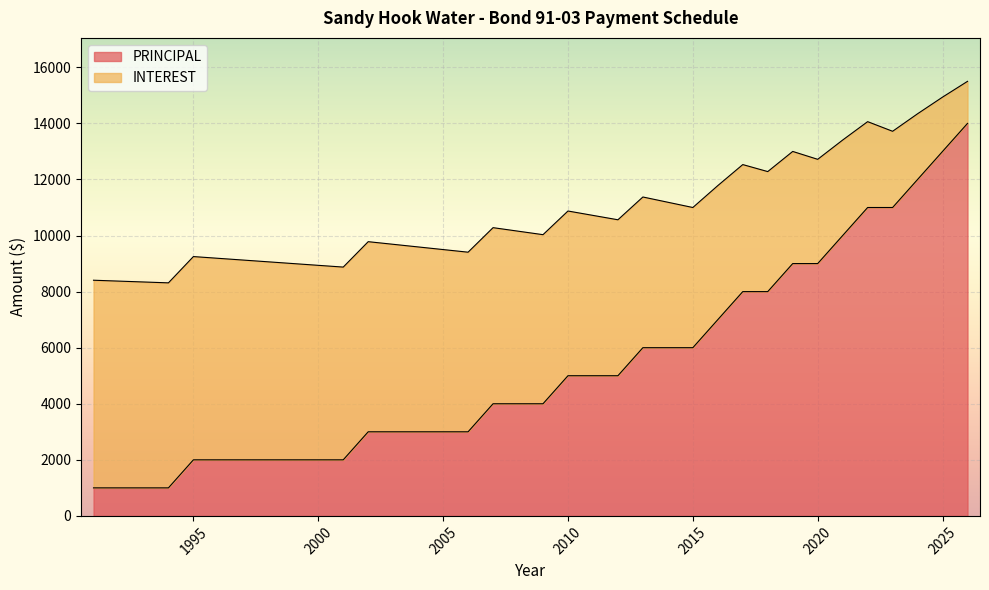

What is the average value of the PRINCIPAL series?

5277.8